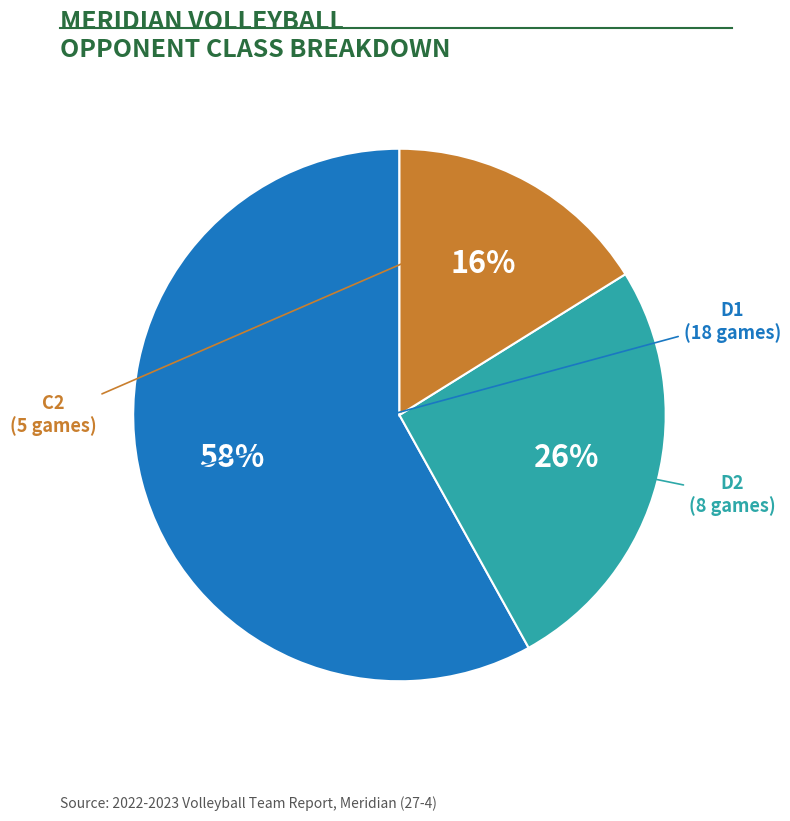

To the nearest percent, what is the average slice percentage?

33%